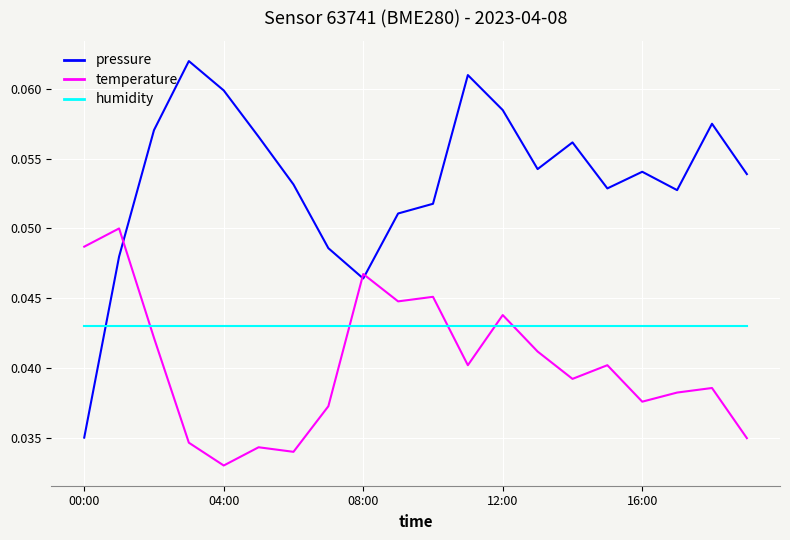

True or false: temperature has more than 0 interior local peaks.

True